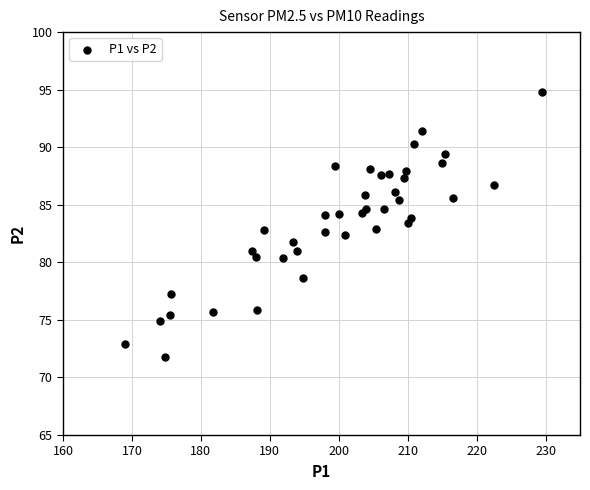

What is the range of Y values (max minus min)?

23.0